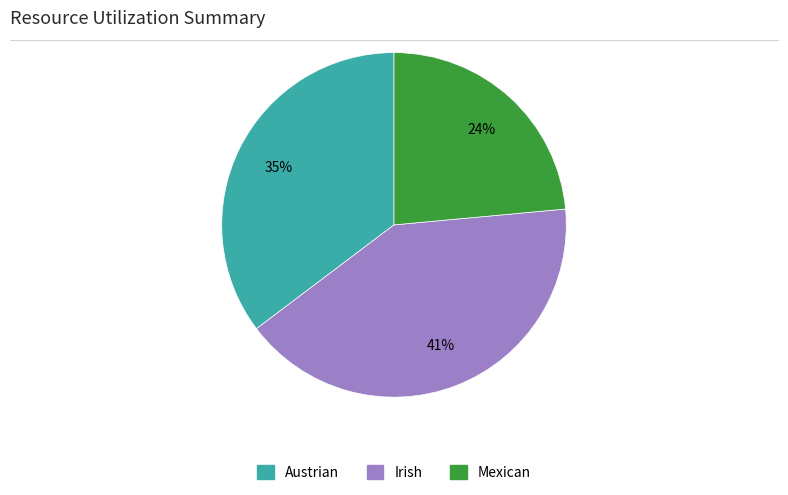

Which category has the smallest portion of the pie?

Mexican